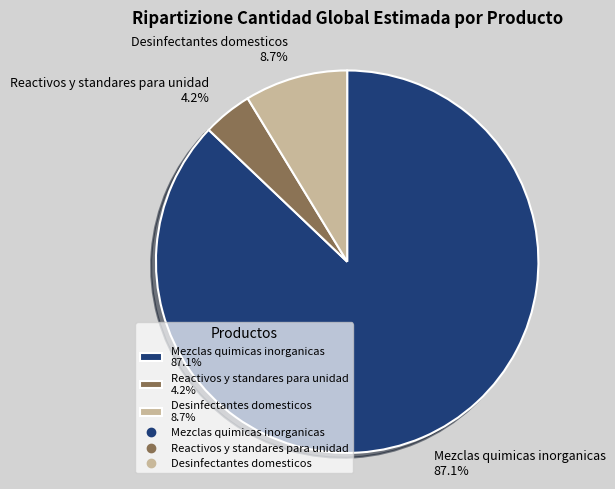

What percentage is the Desinfectantes domesticos slice, to the nearest percent?

9%